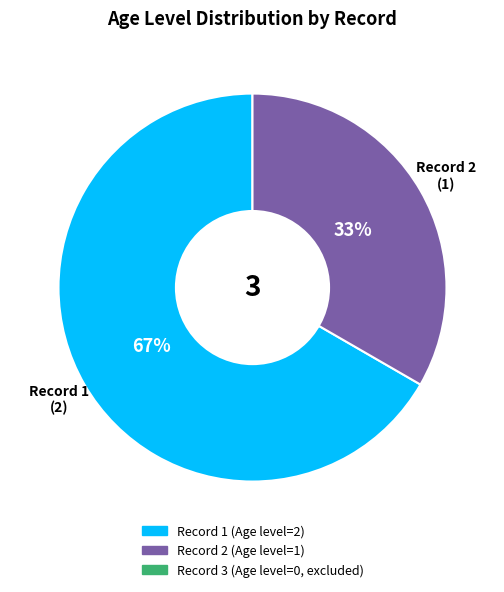

Is there any slice that represents more than half of the pie?

Yes